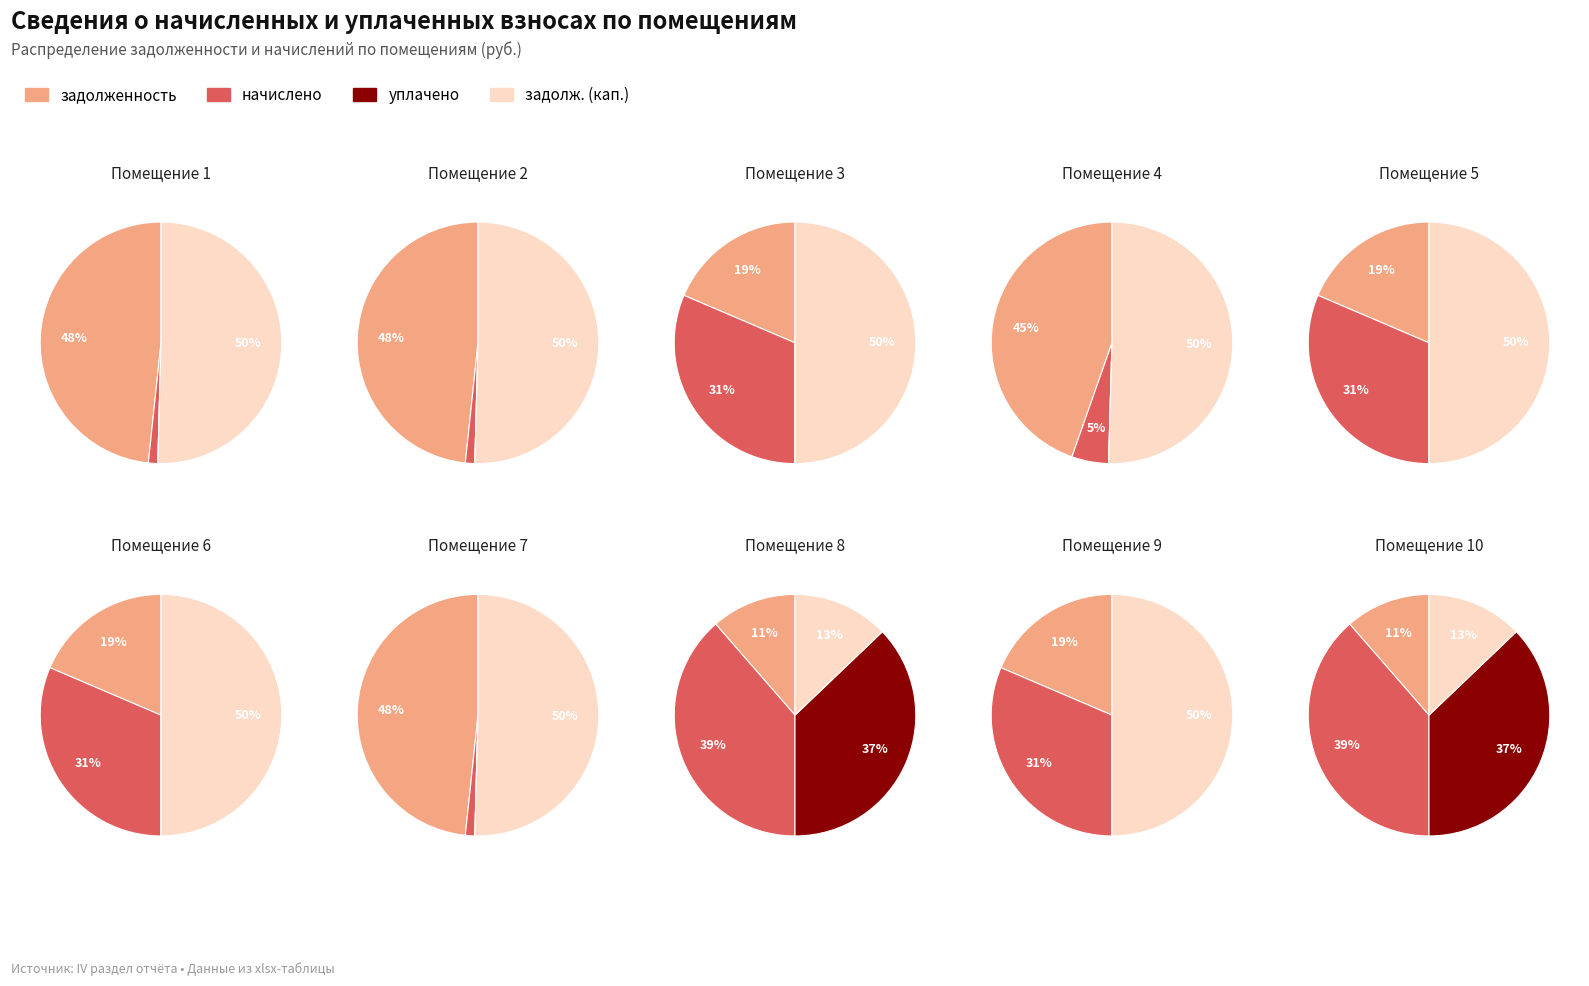

Combined, do 1 and 10 account for over 50%?

No